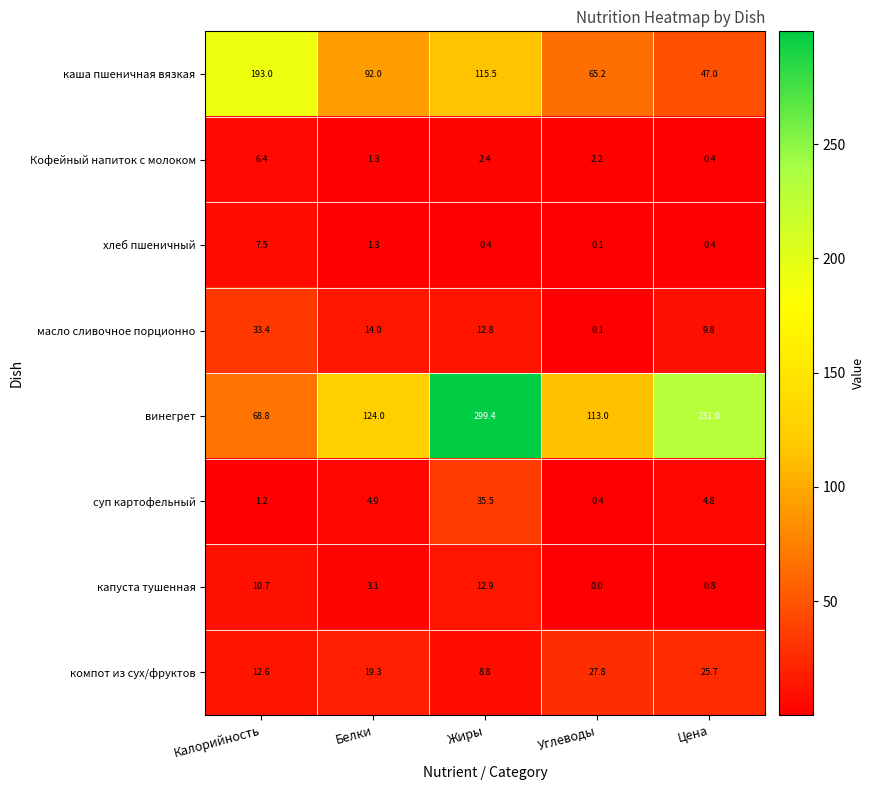

The value of каша пшеничная вязкая at Цена is 47.0. True or false?

True